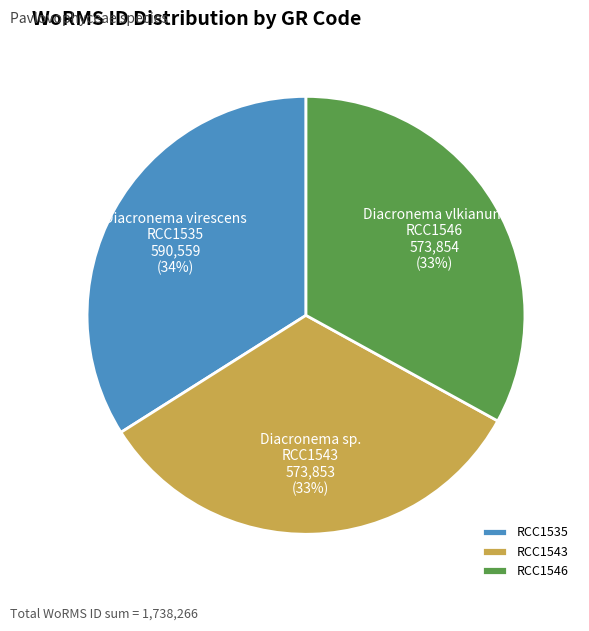

Approximately how many times larger is the value at RCC1535 compared to RCC1546?

1.0